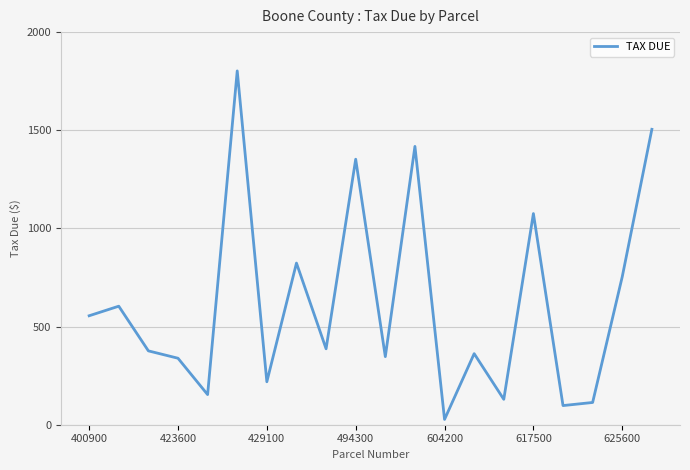

What is the difference between the maximum and minimum values?

1775.3